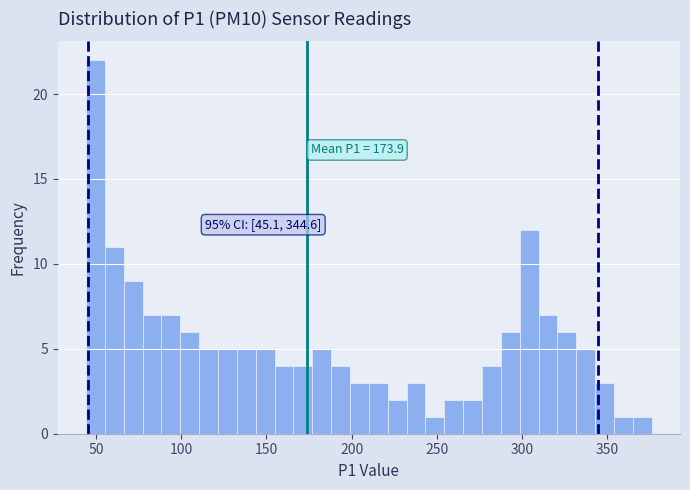

Read against the x-axis, roughly where is the centre of the tallest bar?

50